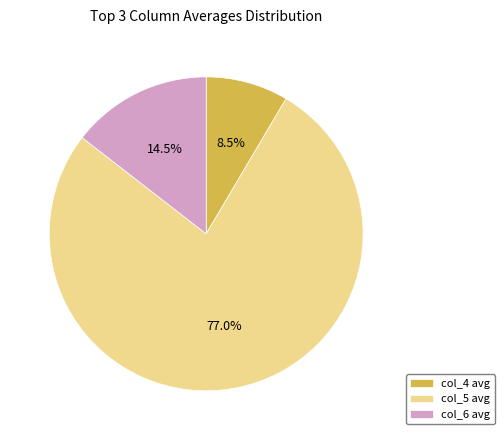

Is it true that col_6 is 8% of the pie?

False